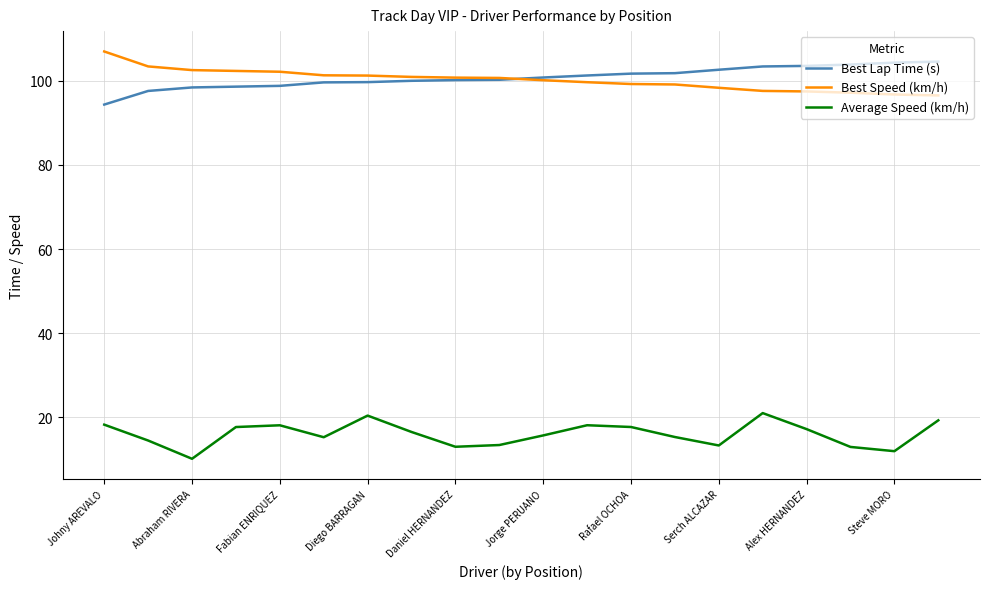

What is the maximum value shown in the chart?

106.9